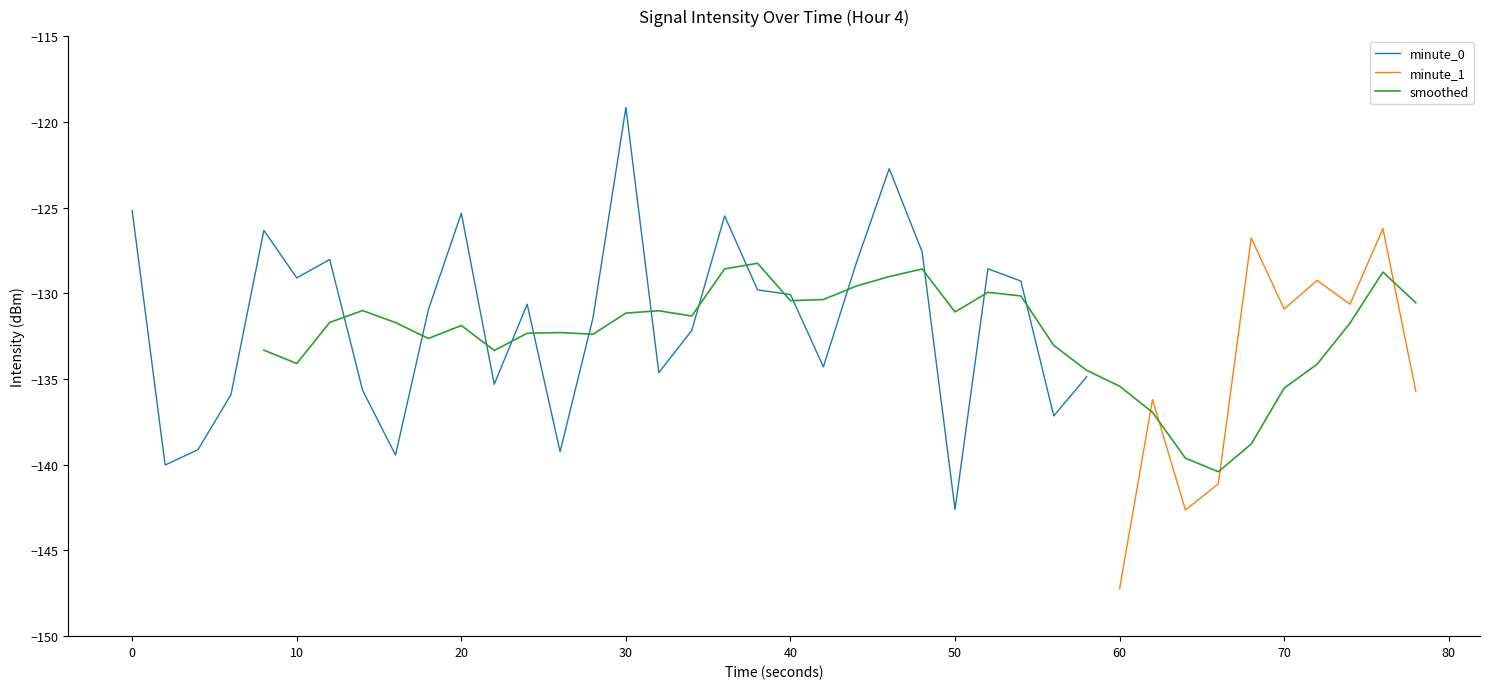

The minute_0 series shows -125.3 at 20. True or false?

True